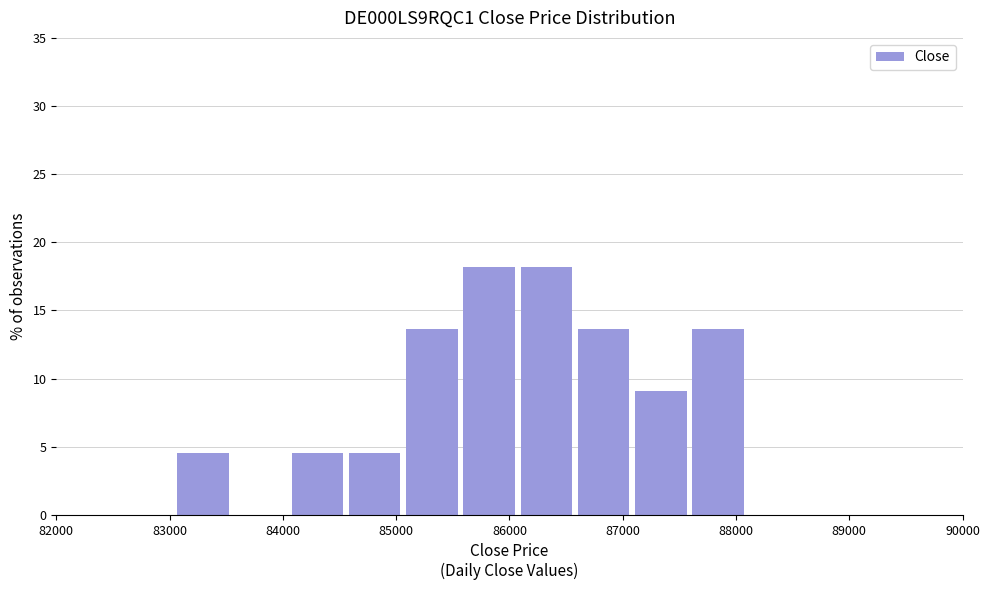

Reading left to right, transcribe this chart: for each bar, give the range it covers on the x-axis and its height. Neither the bar edges nor the heights are printed on the chart, so give them approximately, as read against the axes.

83000 to 83500: 4.5
83500 to 84100: 0
84100 to 84600: 4.5
84600 to 85100: 4.5
85100 to 85600: 13.5
85600 to 86100: 18.0
86100 to 86600: 18.0
86600 to 87100: 13.5
87100 to 87600: 9.0
87600 to 88100: 13.5